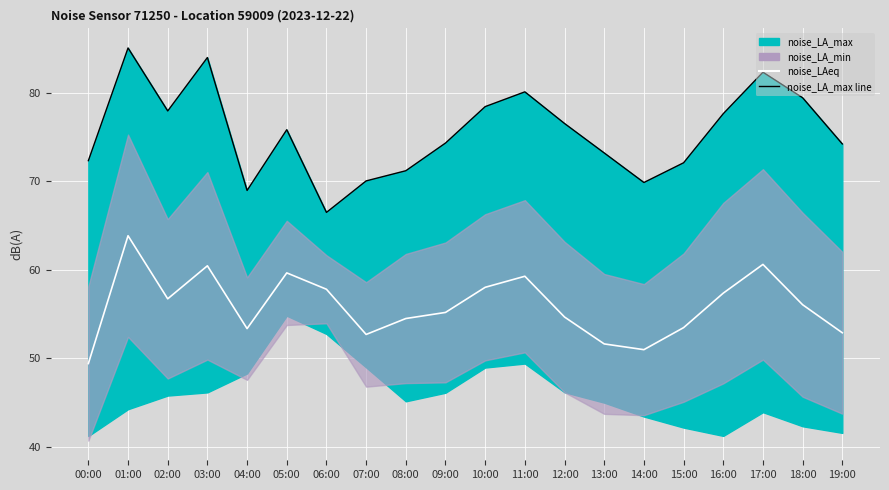

At which label does noise_LA_max line reach its peak?

01:00